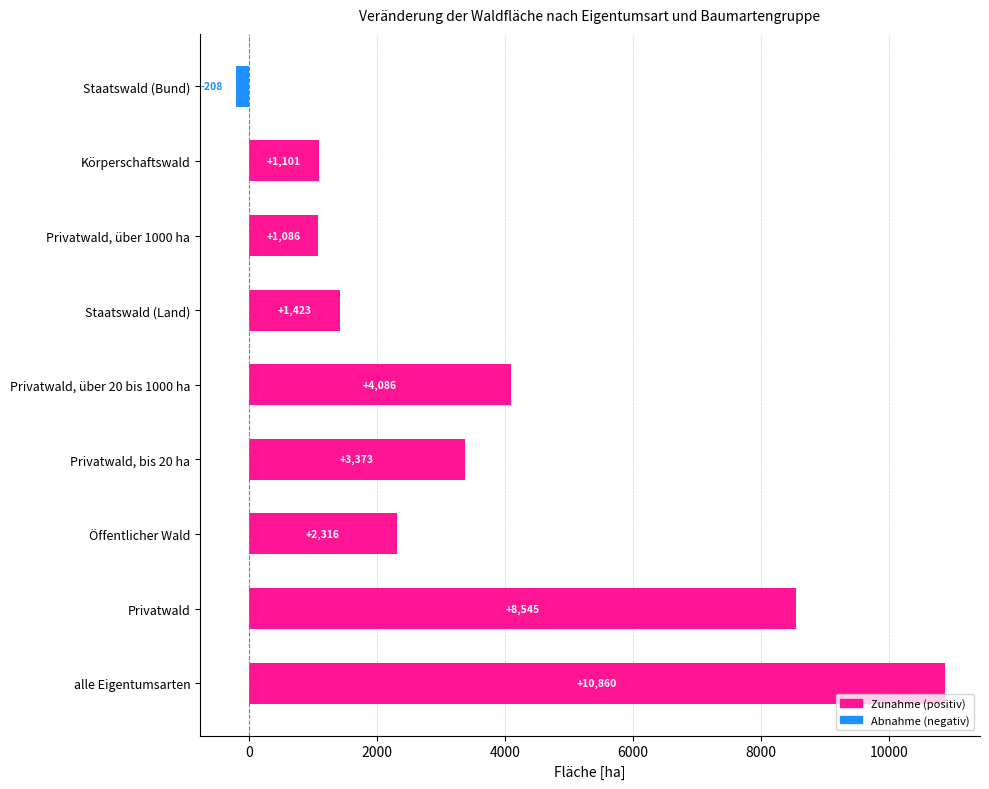

At which label is the value closest to 5326?

Privatwald, über 20 bis 1000 ha